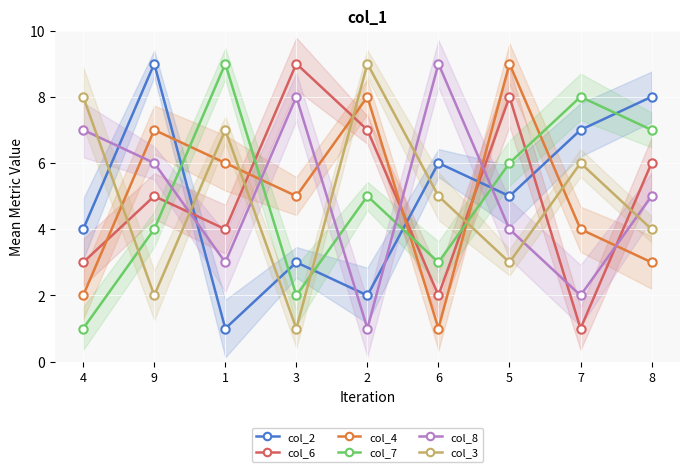

True or false: col_6 has a value of 4 at 2.

False